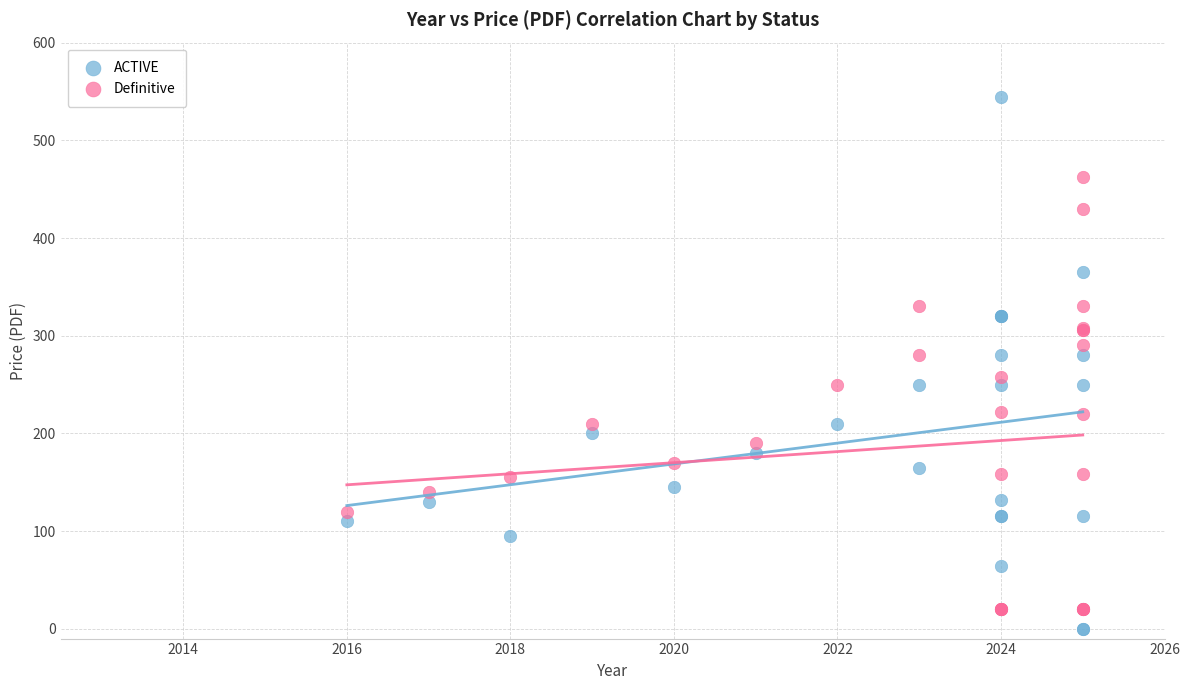

Which series has the largest Y range (max minus min)?

ACTIVE